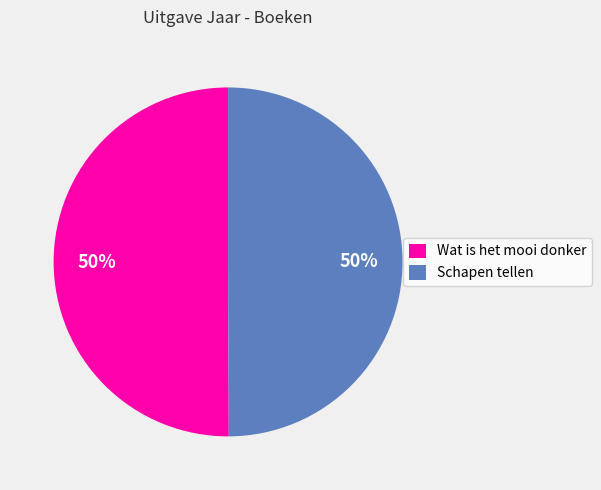

To the nearest percent, what percentage of the pie is Wat is het mooi donker?

50%